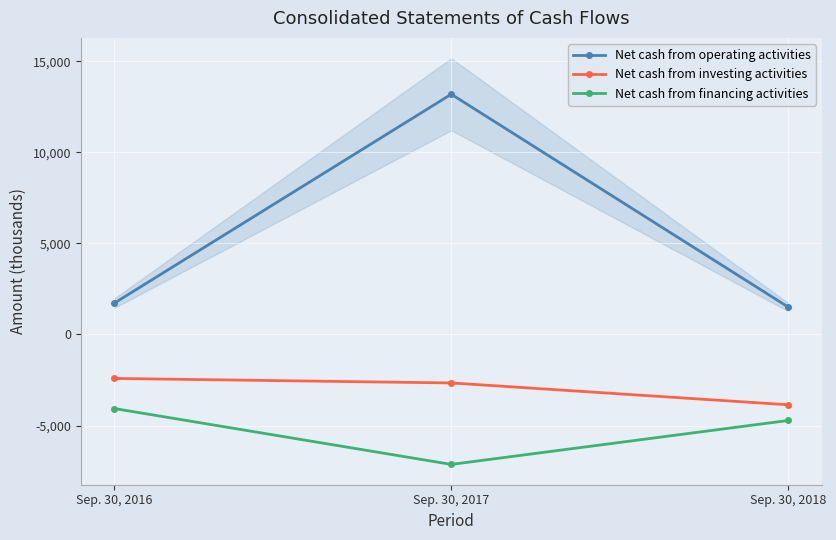

How many lines are shown in the chart?

3